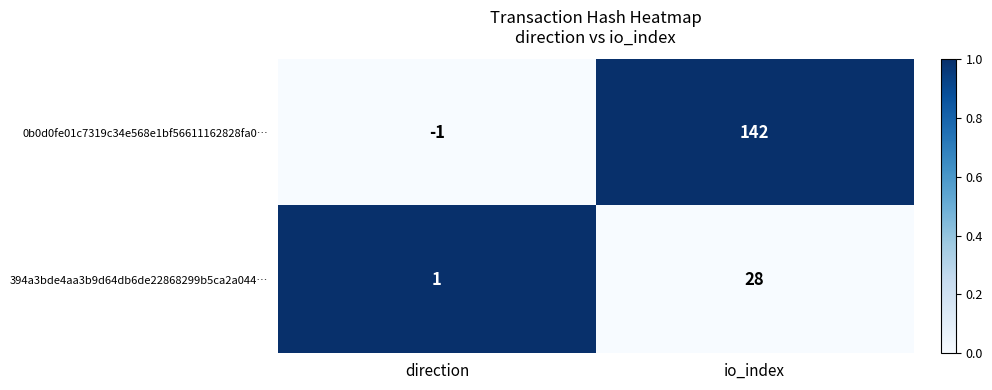

How many series are shown in this chart?

2